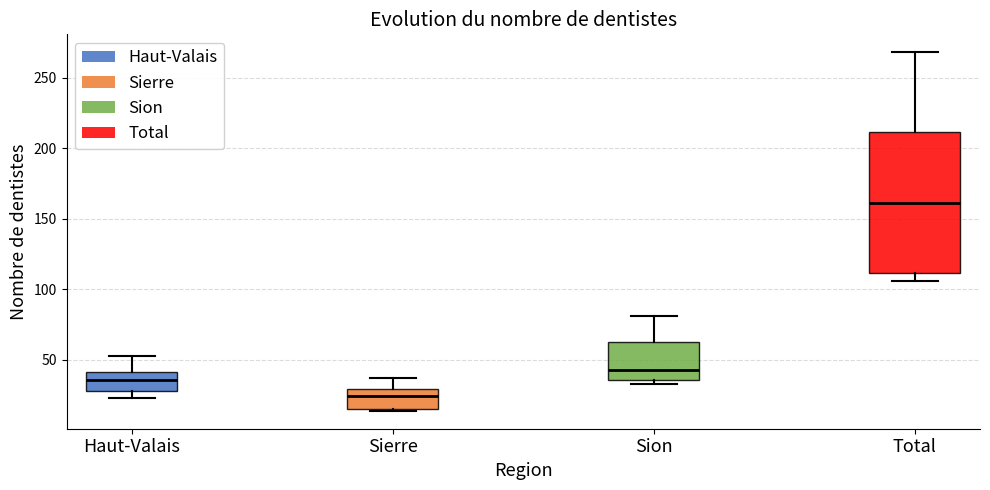

Reading left to right, read every box against the y-axis: the position of its median line, the range the box covers, and the ends of its whiskers. The values are not printed on the chart, so give them approximately, as read against the axis.

Haut-Valais: median 35, box 30 to 40, whiskers 25 to 55
Sierre: median 25, box 15 to 30, whiskers 15 to 35
Sion: median 45, box 35 to 65, whiskers 35 (just below the box's lower edge) to 80
Total: median 160, box 110 to 210, whiskers 105 to 270